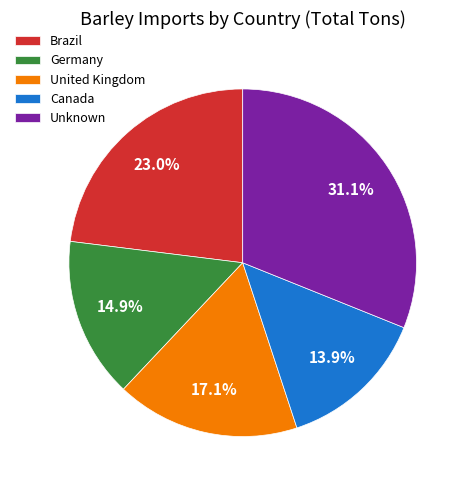

True or false: Brazil accounts for 23% of the total.

True